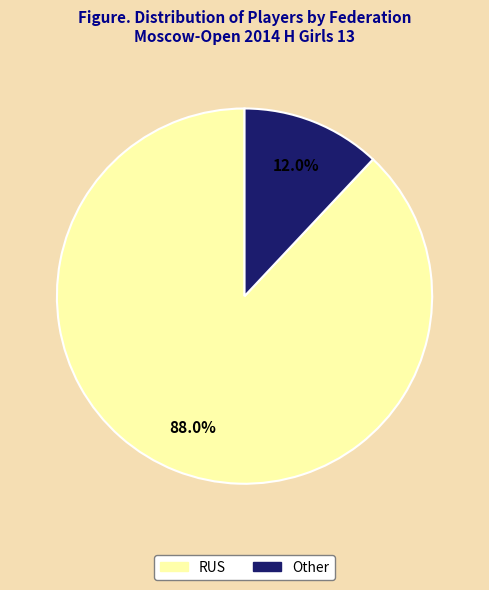

How many segments does this pie chart have?

2